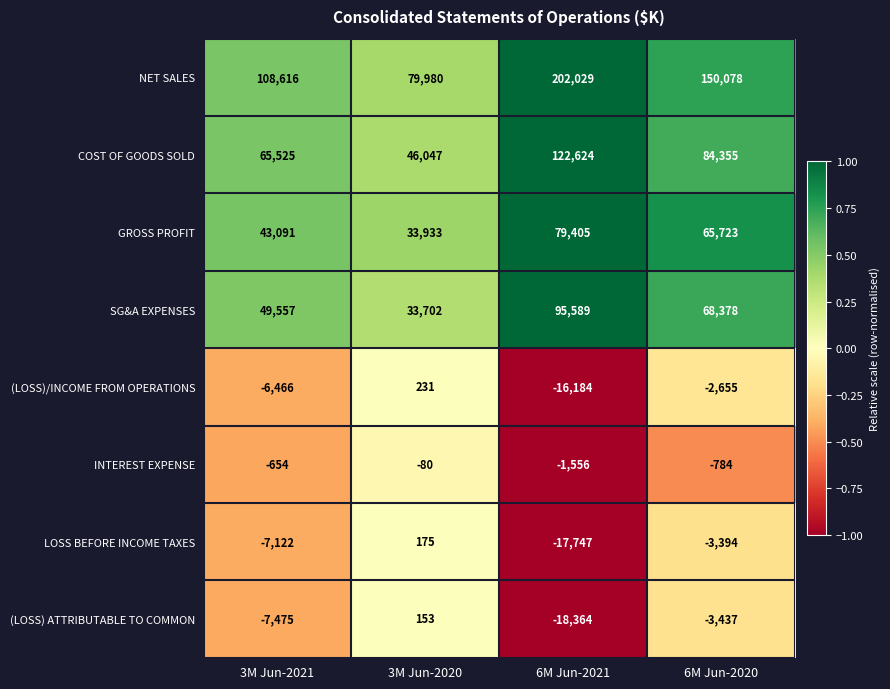

Is it true that NET SALES equals 79980 at 3M Jun-2020?

True